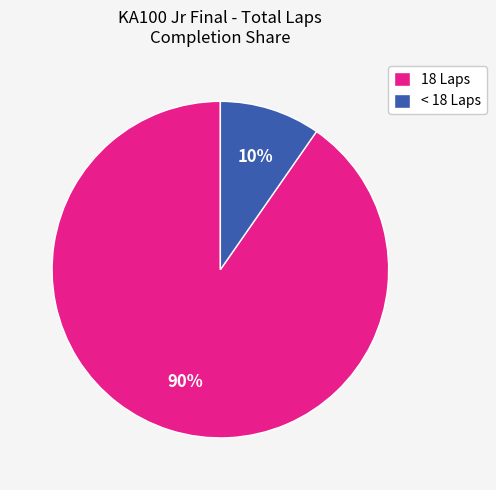

Which slice is the largest?

18 Laps